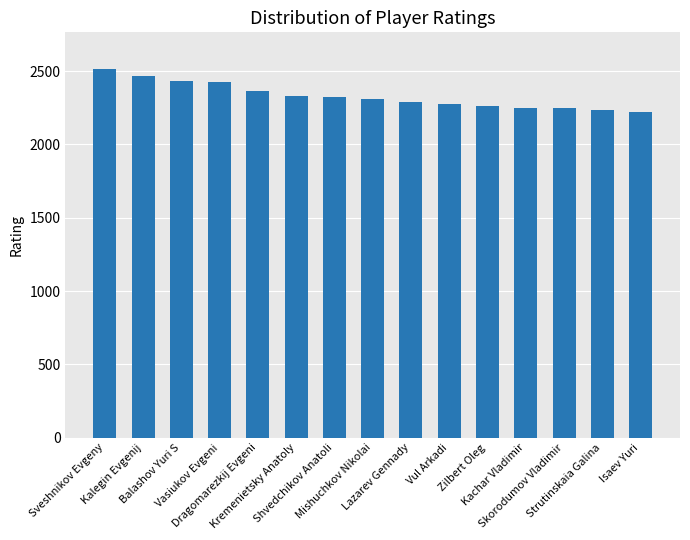

What is the average value?

2331